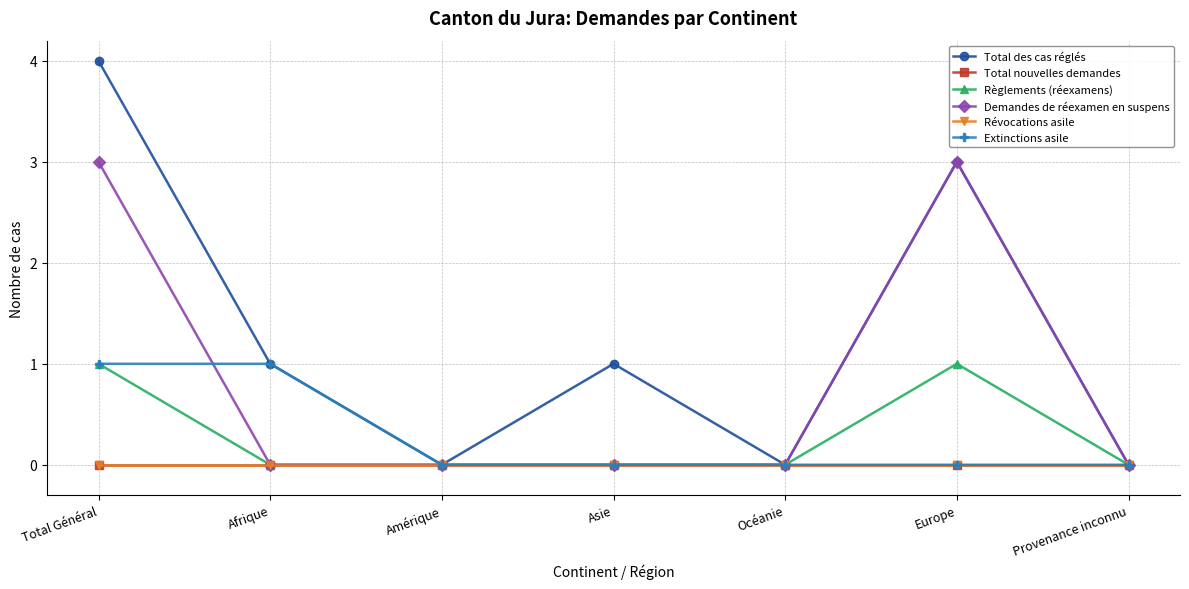

Is this an area chart (filled region under the line)?

No